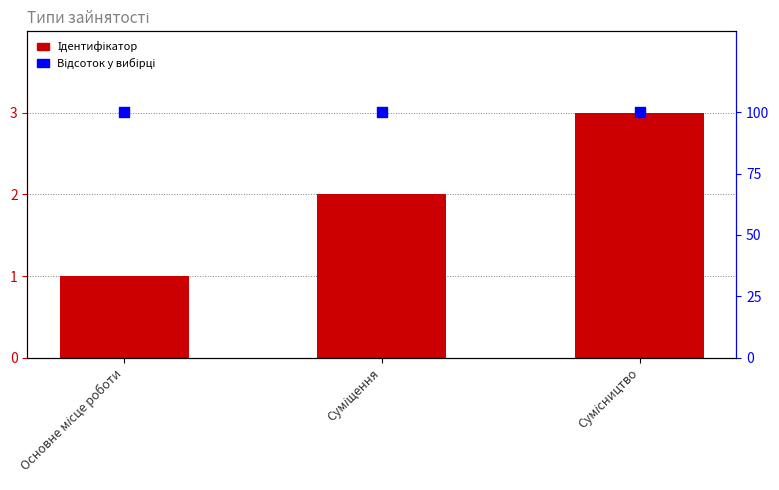

At which category is the sum across all series the highest?

Сумісництво